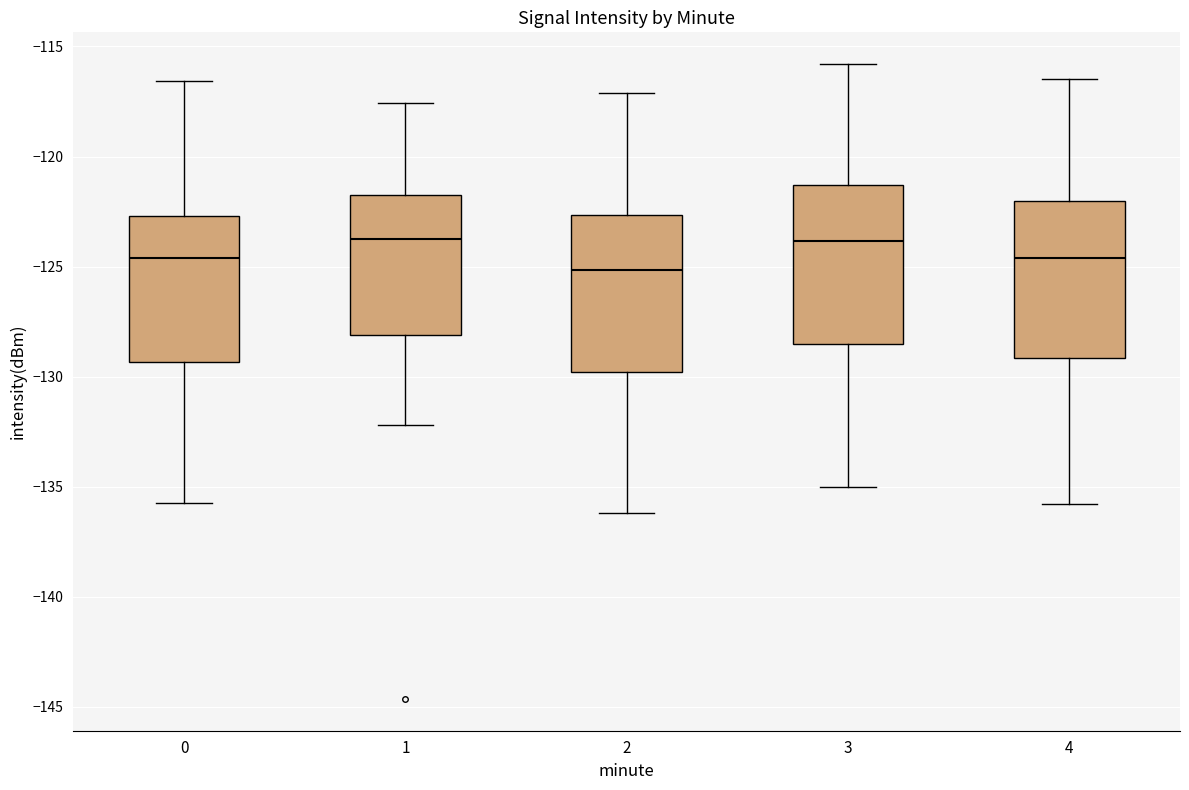

Which box has the lowest median line?

2